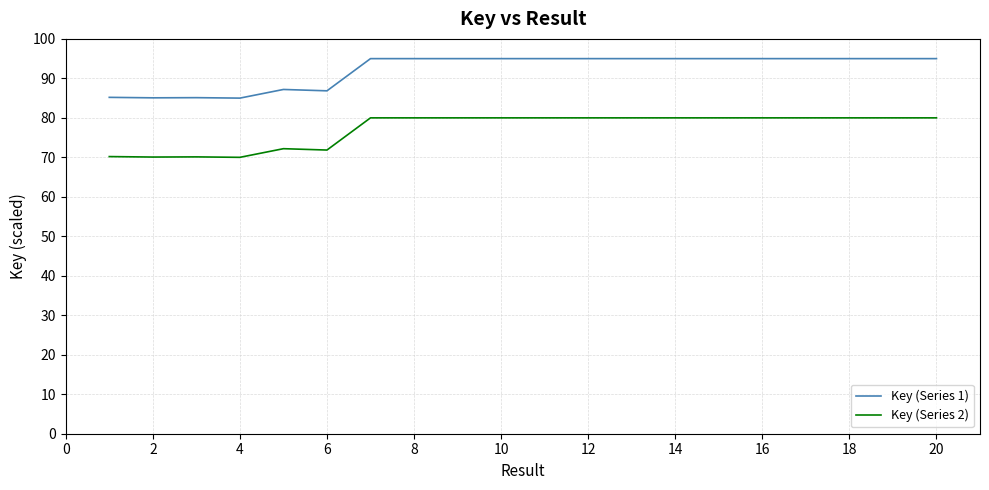

Which series has the largest total across all categories?

Key (Series 1)